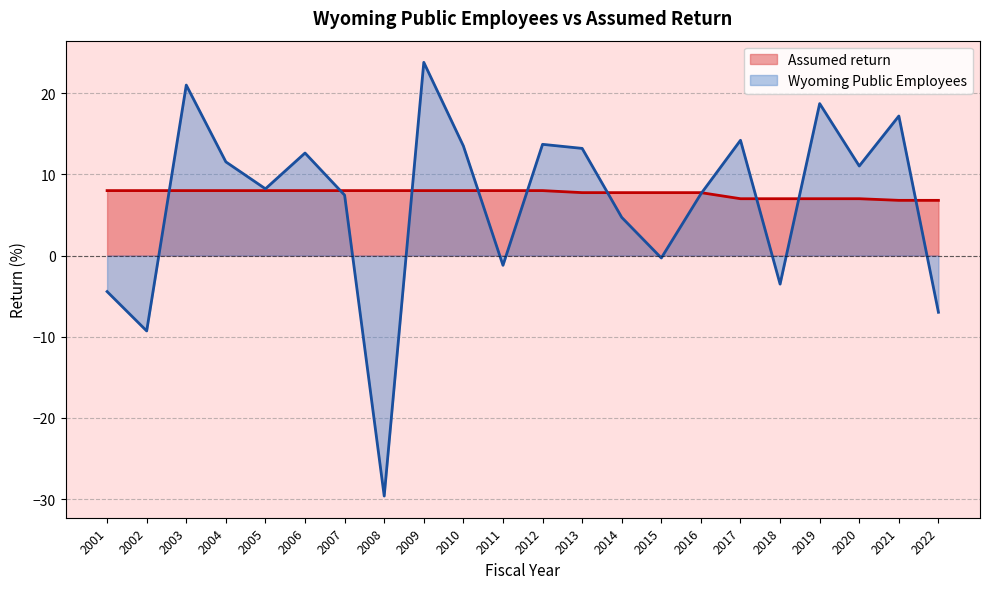

Is the value of Wyoming Public Employees at 2004 greater than the value of Assumed return at 2009?

Yes